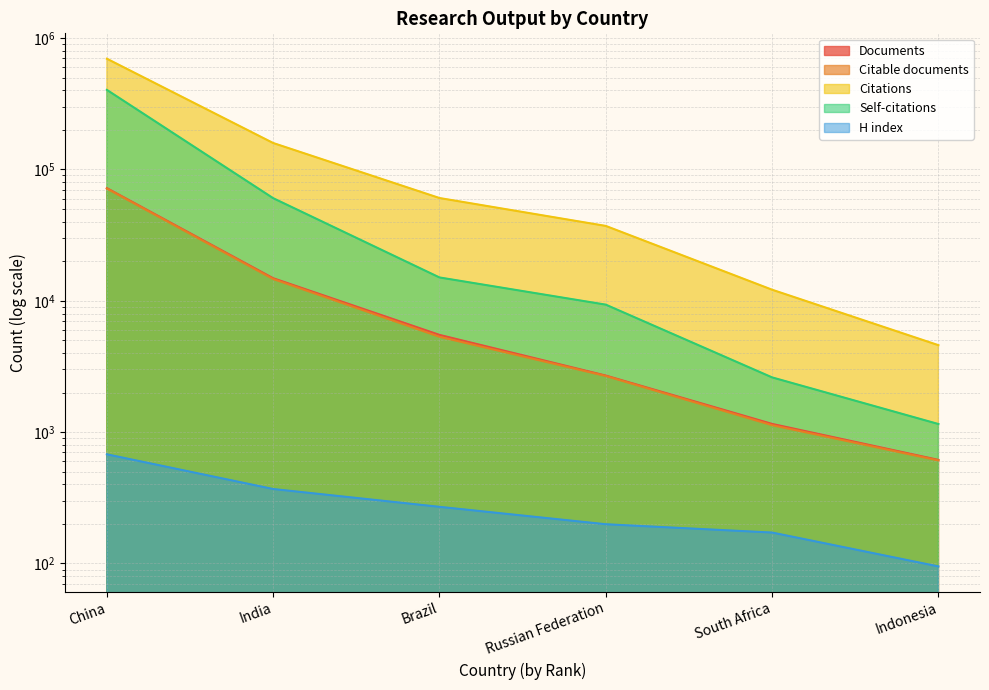

At which label is Documents closest to 36340?

India